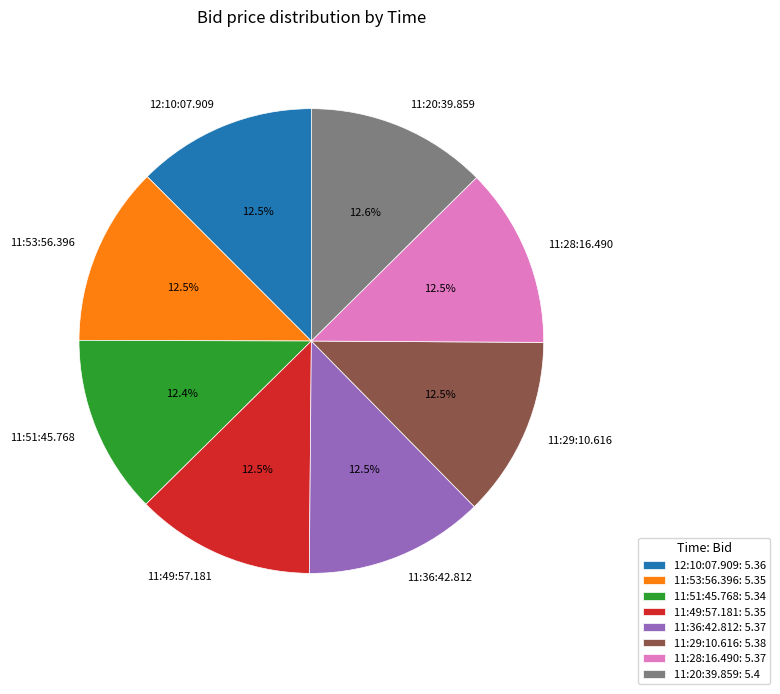

Approximately how many times larger is the value at 12:10:07.909: 5.36 compared to 11:36:42.812: 5.37?

1.0